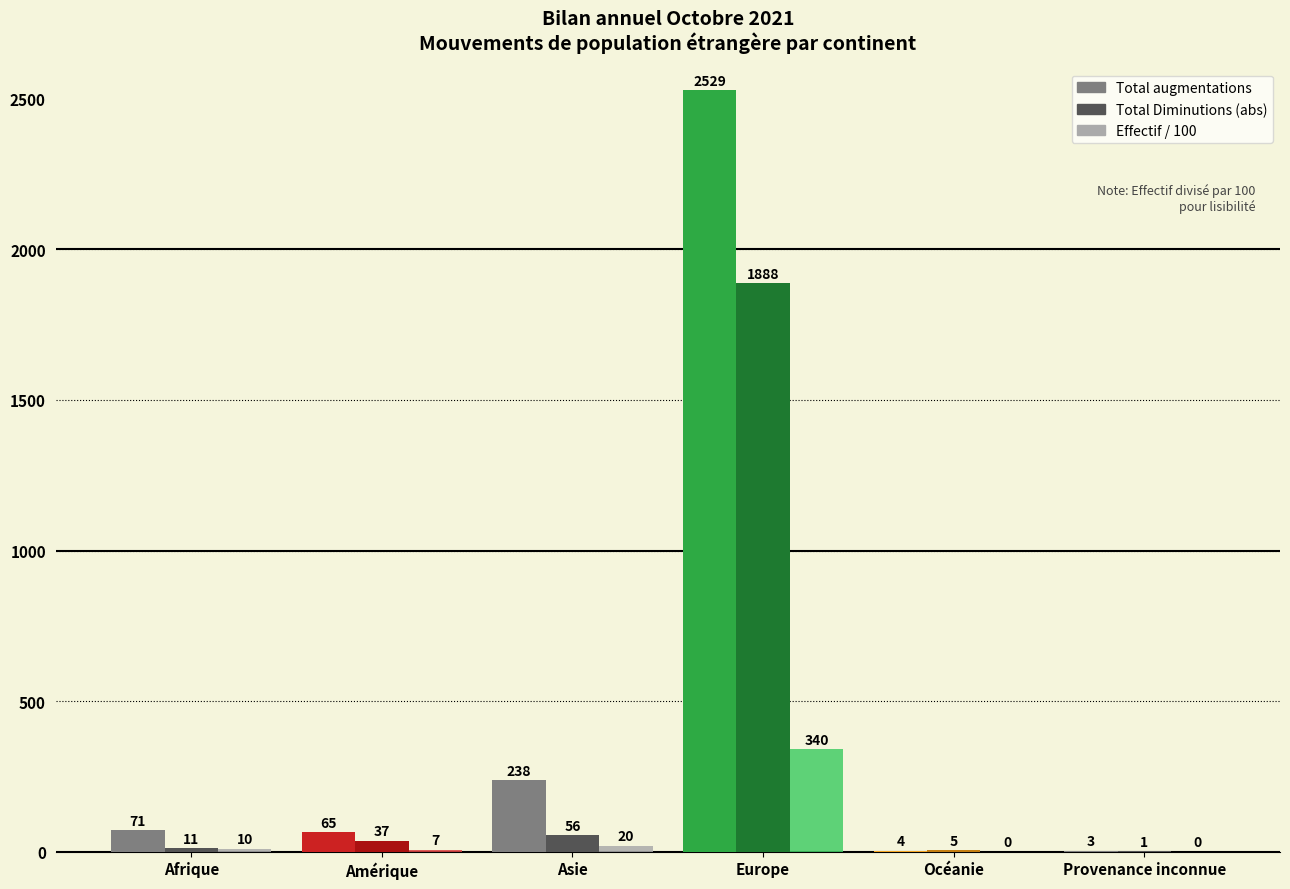

Read the Total augmentations value at Amérique.

65.0